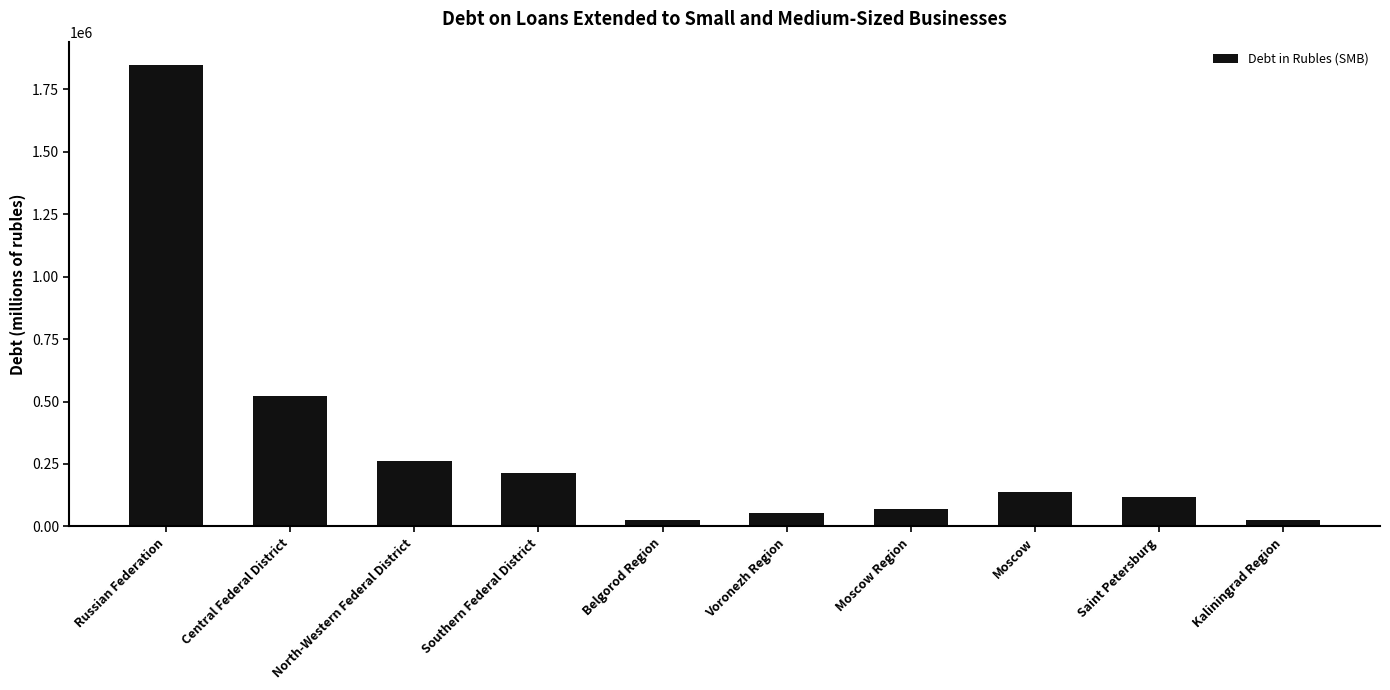

How many bars are there in total?

10